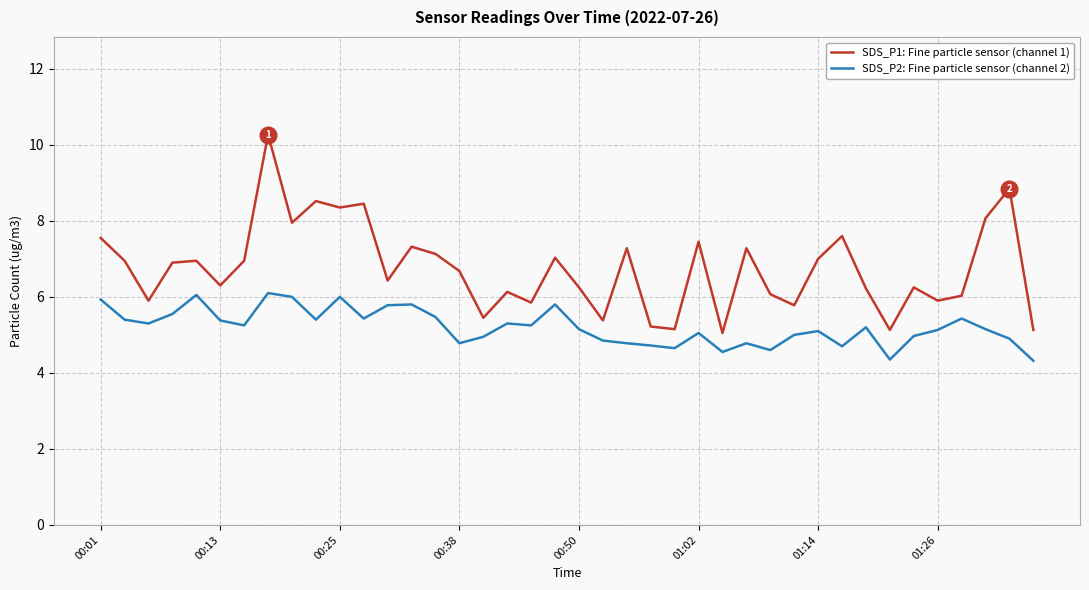

What is the minimum value shown in the chart?

4.3